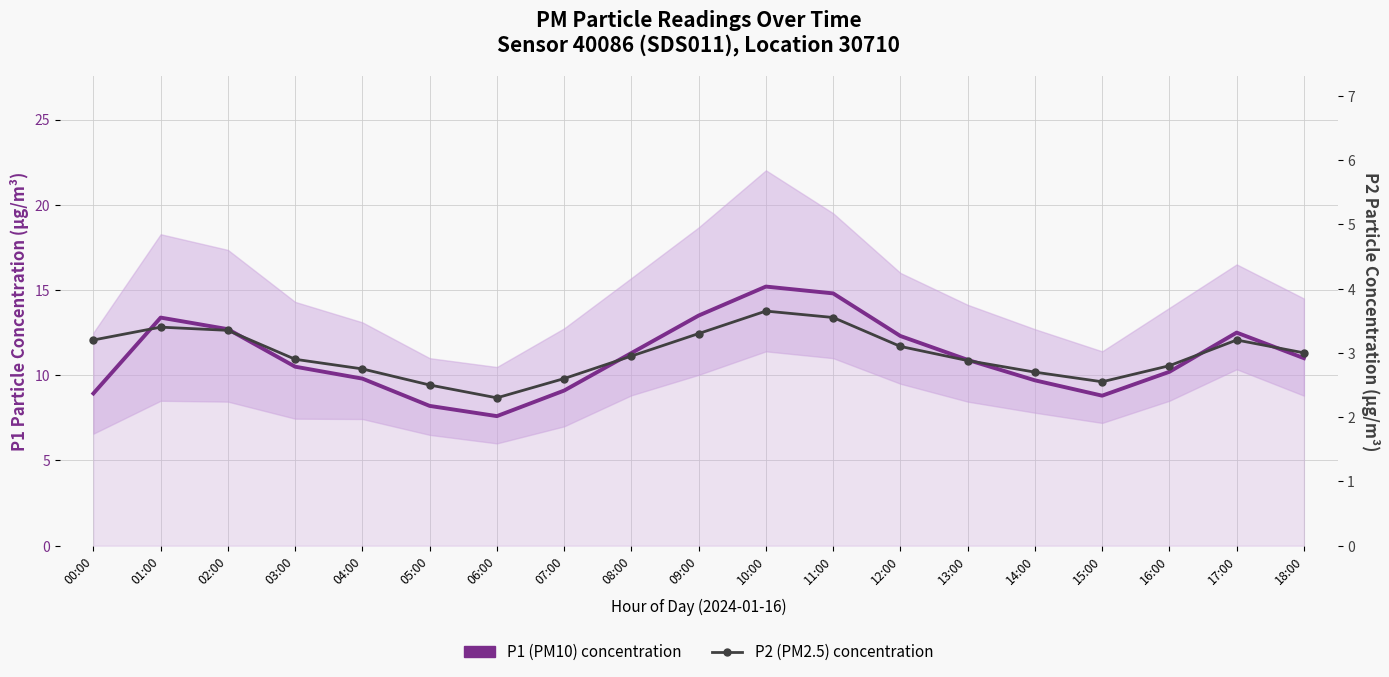

Reading right to left, list all the values displayed in this chart.

P1 (PM10) concentration: 11.0	12.5	10.2	8.8	9.7	10.9	12.3	14.8	15.2	13.5	11.3	9.1	7.6	8.2	9.8	10.5	12.7	13.4	8.9
P2 (PM2.5) concentration: 3.0	3.2	2.8	2.5	2.7	2.9	3.1	3.5	3.6	3.3	3.0	2.6	2.3	2.5	2.8	2.9	3.4	3.4	3.2